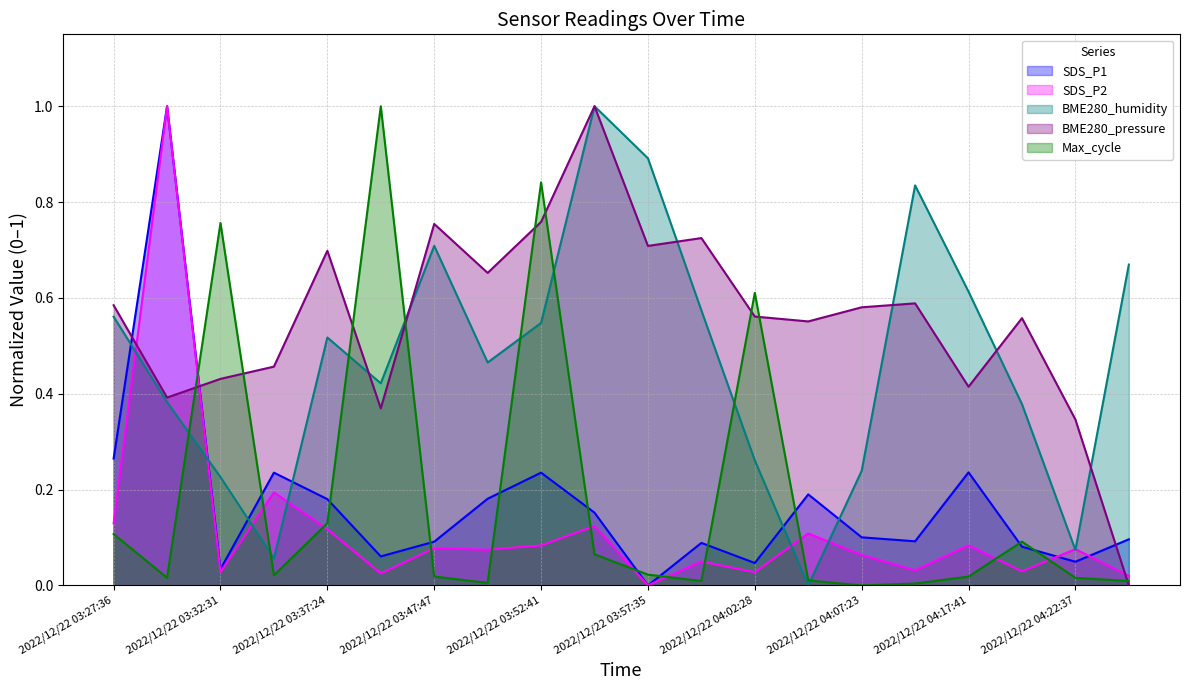

At which label does Max_cycle reach its peak?

2022/12/22 03:39:51